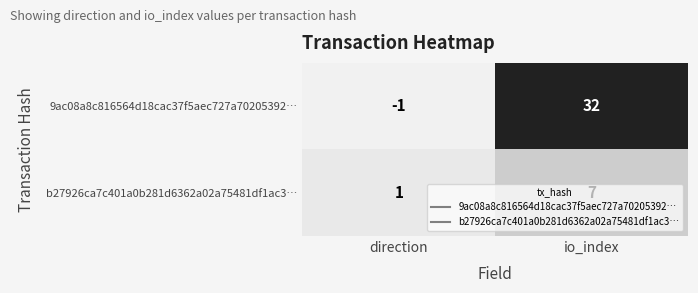

True or false: b27926ca7c401a0b281d6362a02a75481df1ac3… has a value of 2 at direction.

False